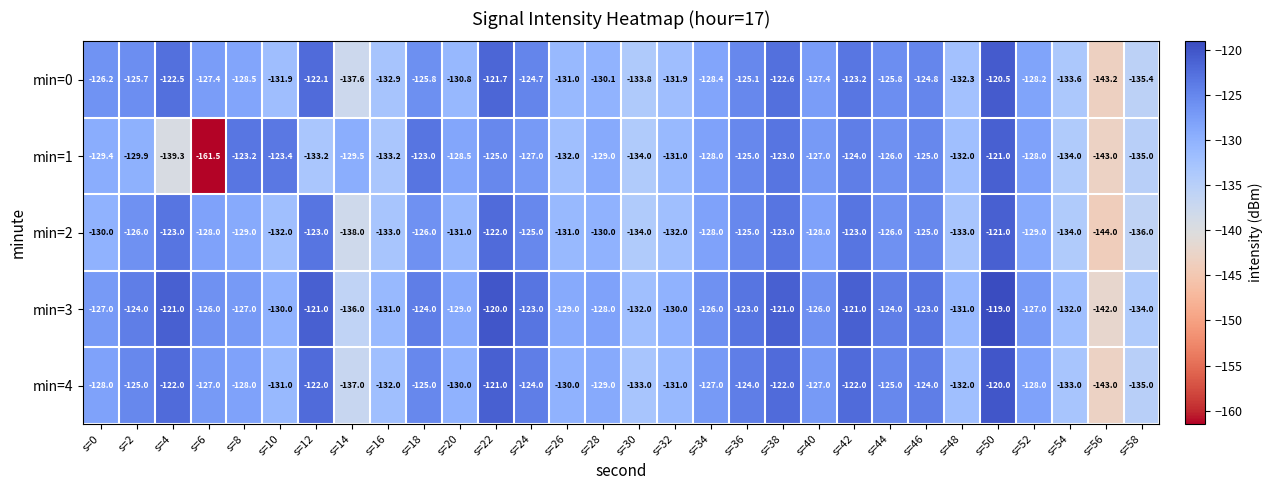

What is the spread (max minus min) of values at s=0?

3.8